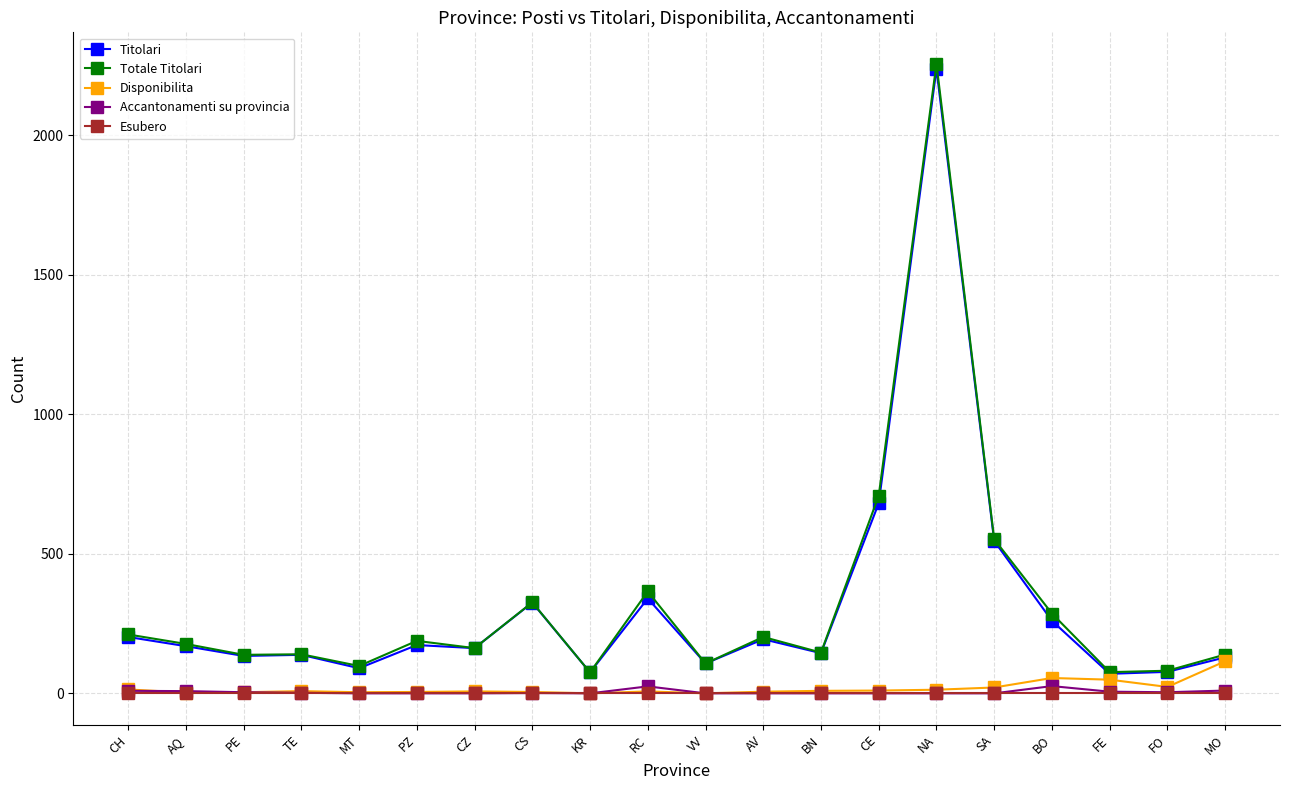

How many lines are shown in the chart?

5